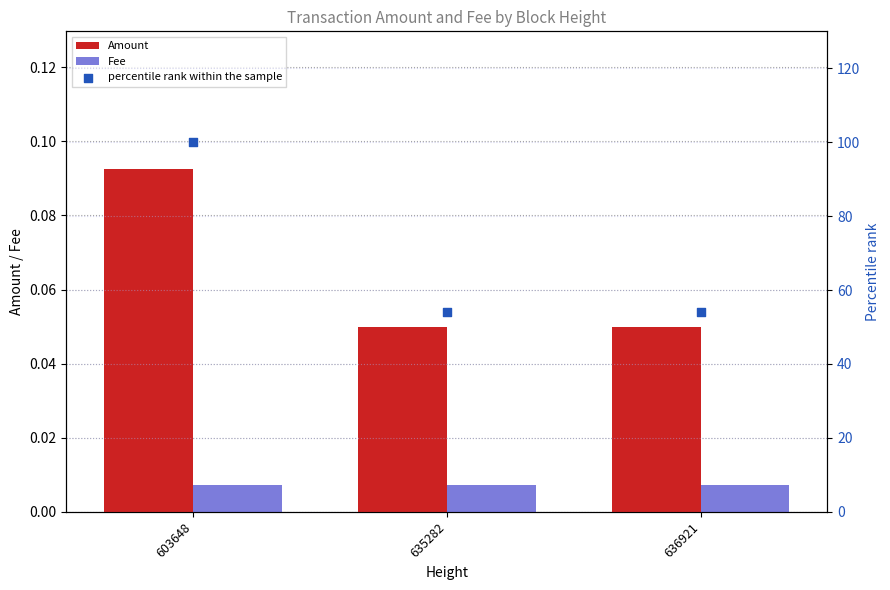

Is the value of percentile rank within the sample at 635282 greater than the value of Amount at 603648?

Yes